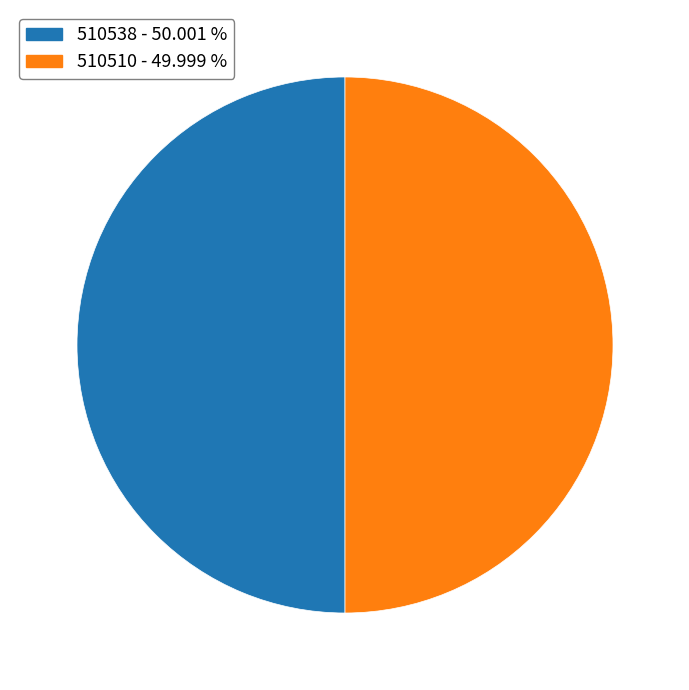

Combined, do 510538 - 50.001 % and 510510 - 49.999 % account for over 50%?

Yes